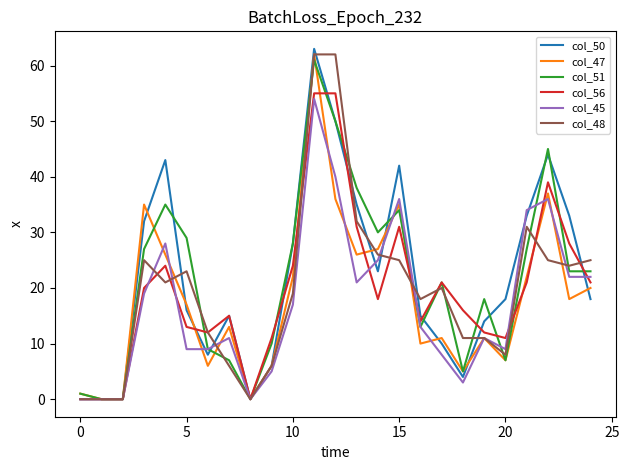

What is the difference between the second highest and minimum values in the col_56 series?

55